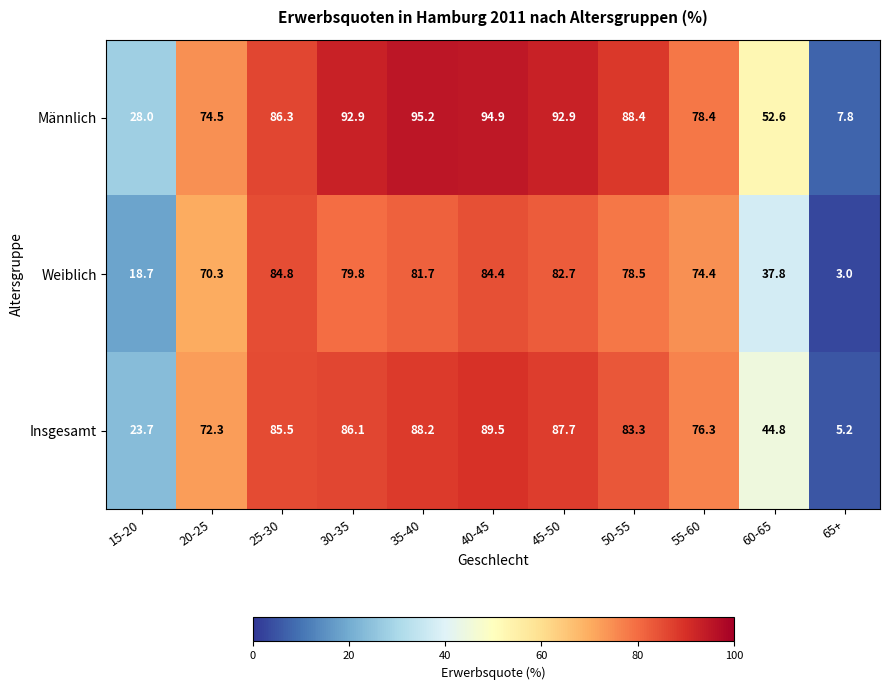

What is the maximum value shown in the chart?

95.2